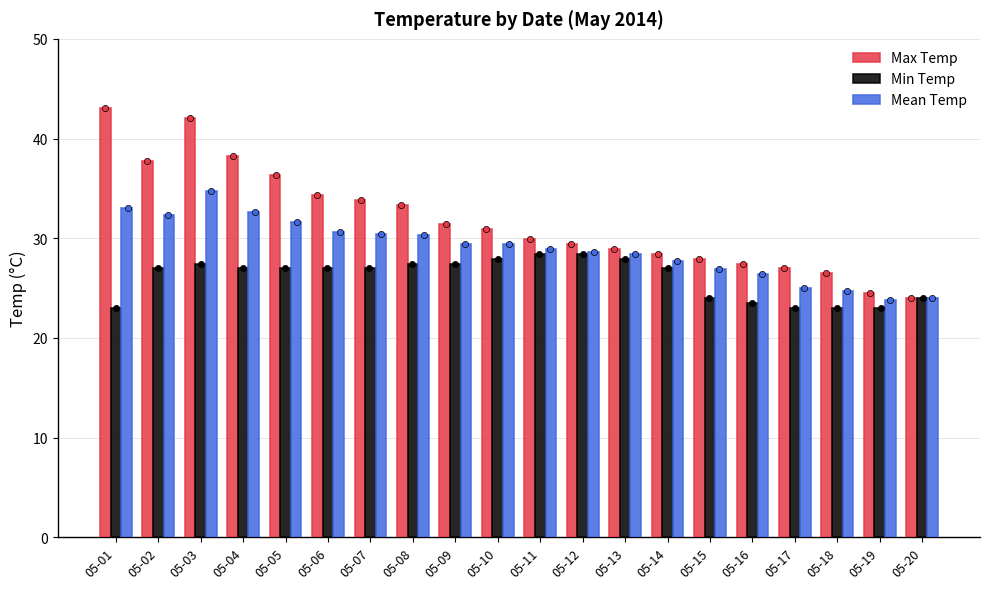

What are all the series names shown in the legend?

Max Temp, Min Temp, Mean Temp